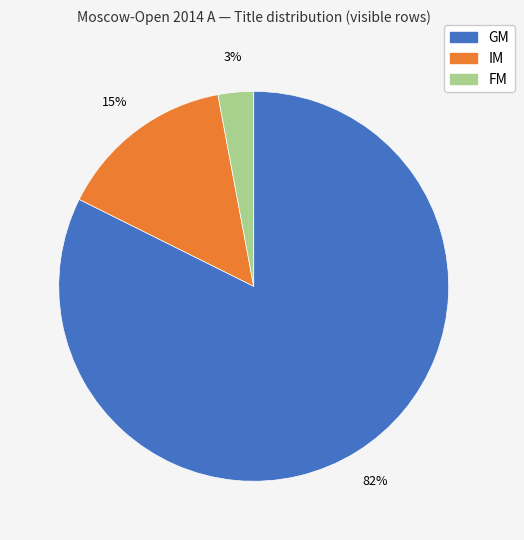

Is it true that GM is 82% of the pie?

True